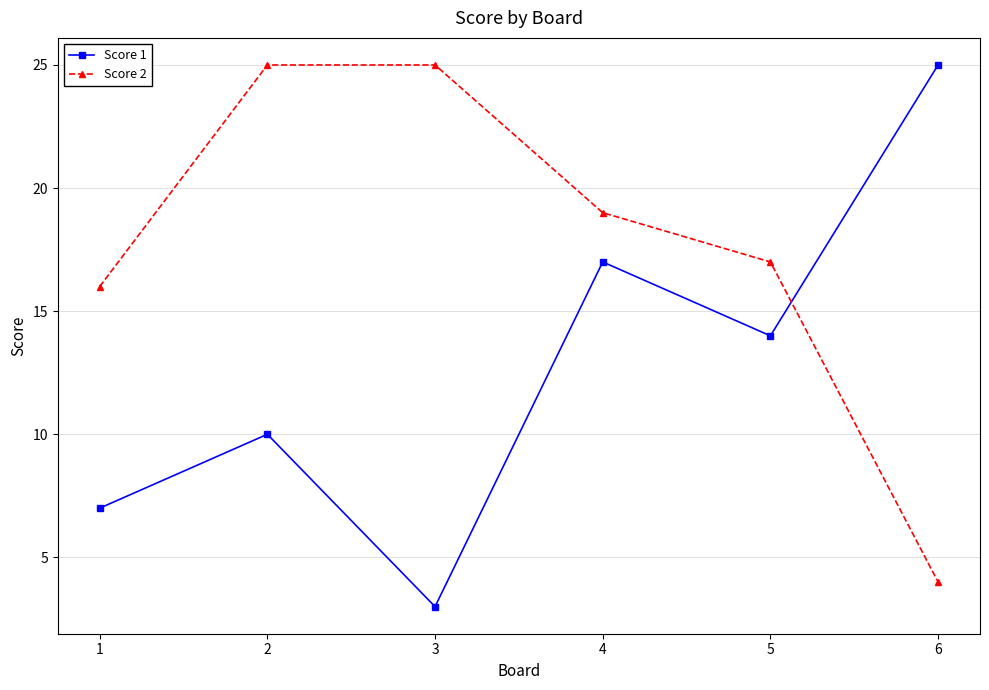

What is the approximate value of Score 2 at 1, to the nearest 10?

20